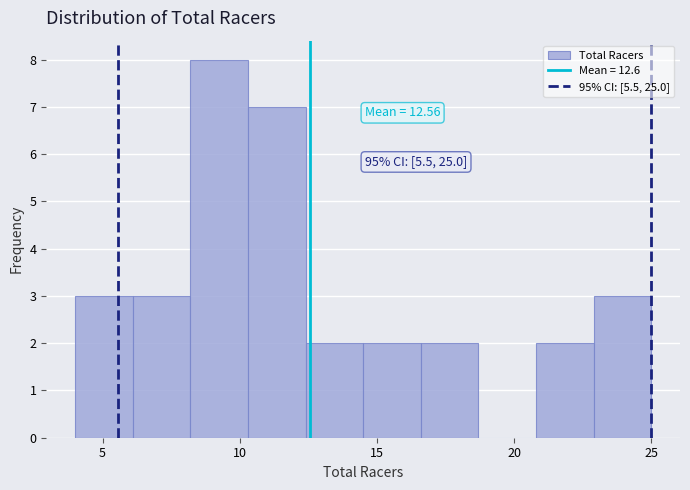

Which range on the x-axis has the tallest bar?

8.2 to 10.3